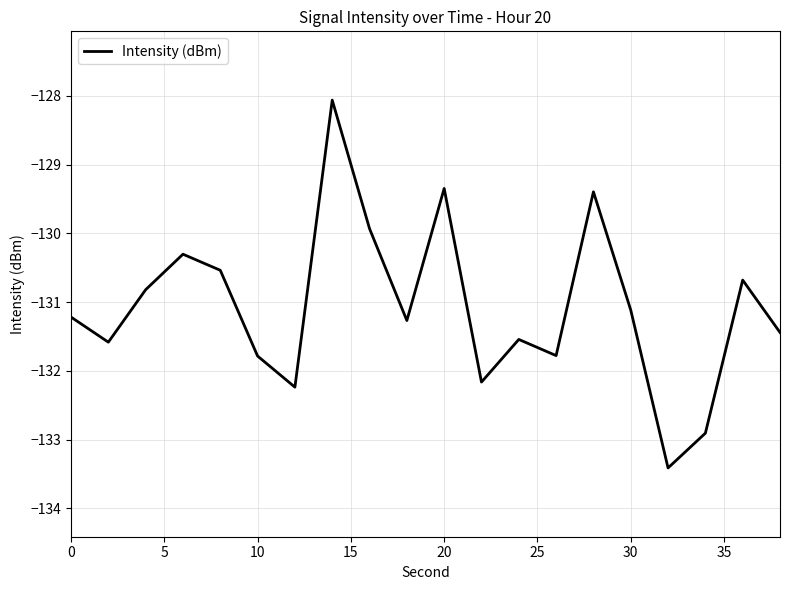

What is the maximum value shown in the chart?

-128.1